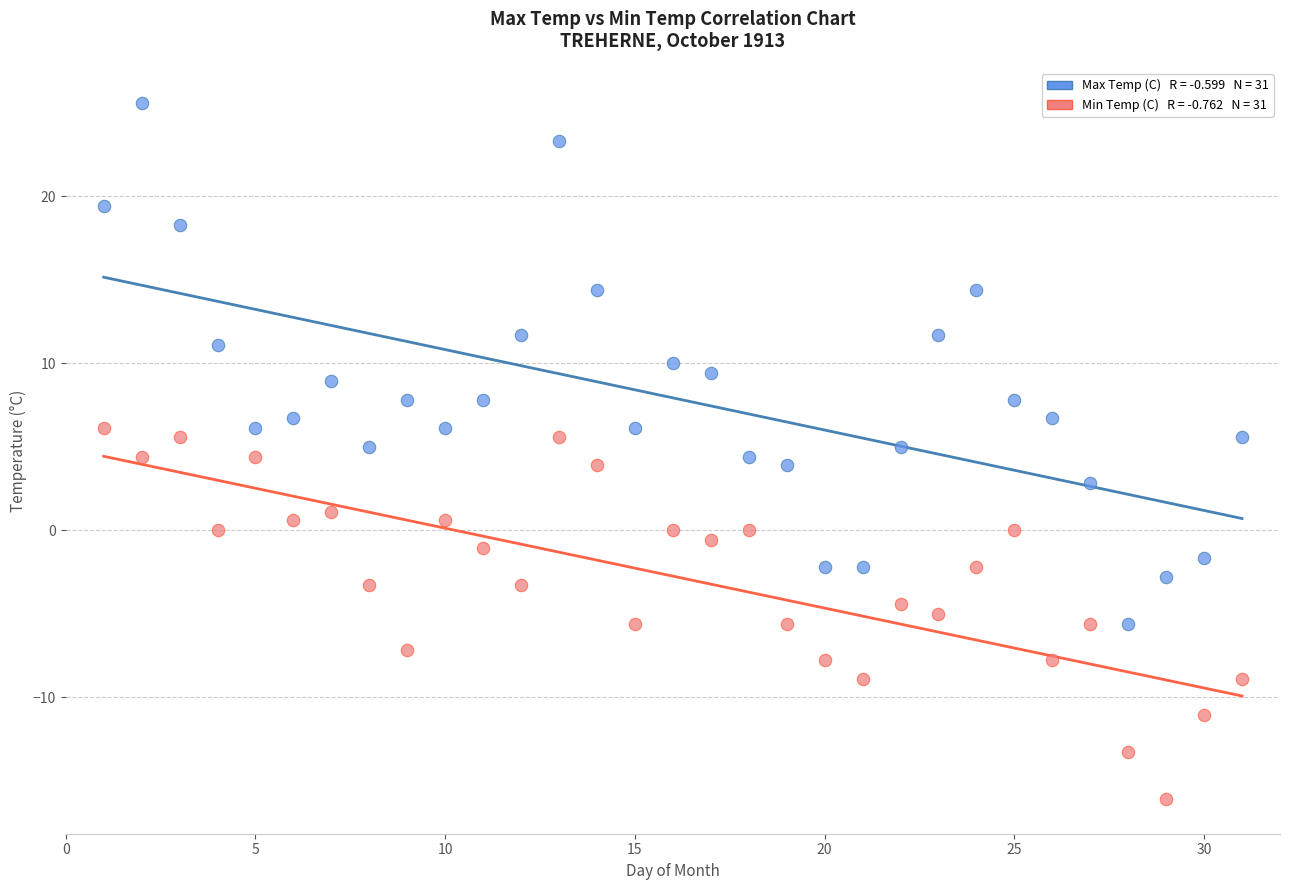

Across all data points, what is the range of X values (max minus min)?

30.0